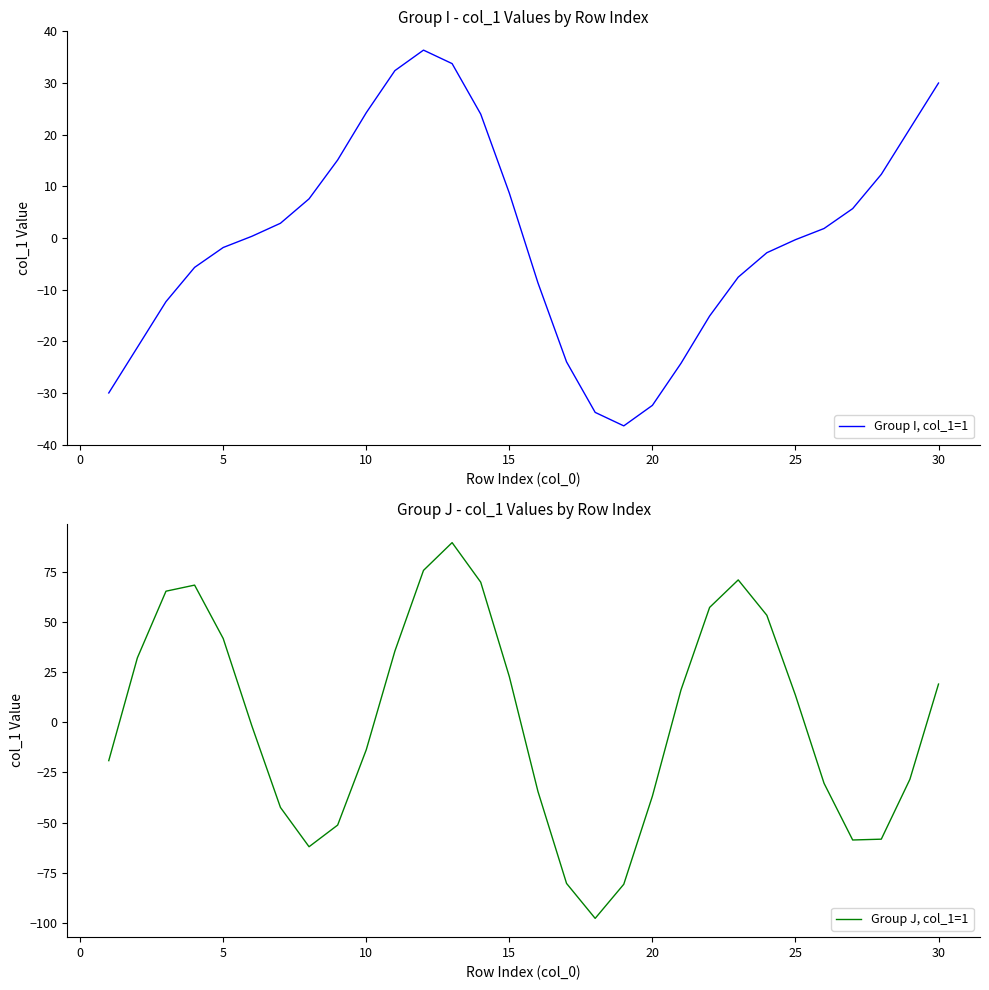

How many times do Group J, col_1=1 and Group I, col_1=1 cross each other?

5